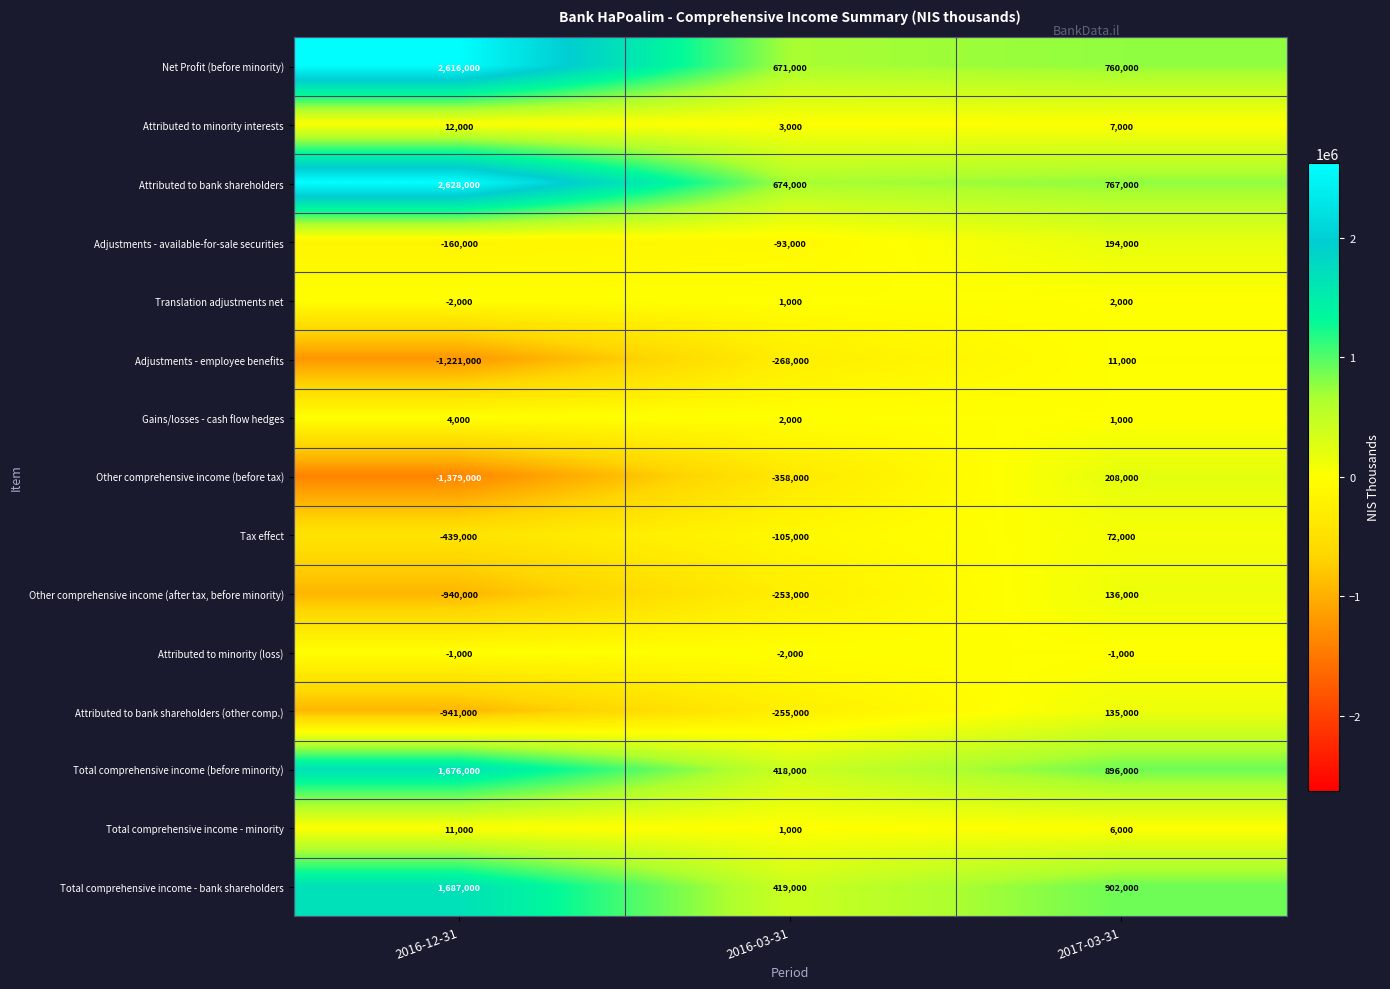

The Adjustments - available-for-sale securities series shows 275239 at 2017-03-31. True or false?

False